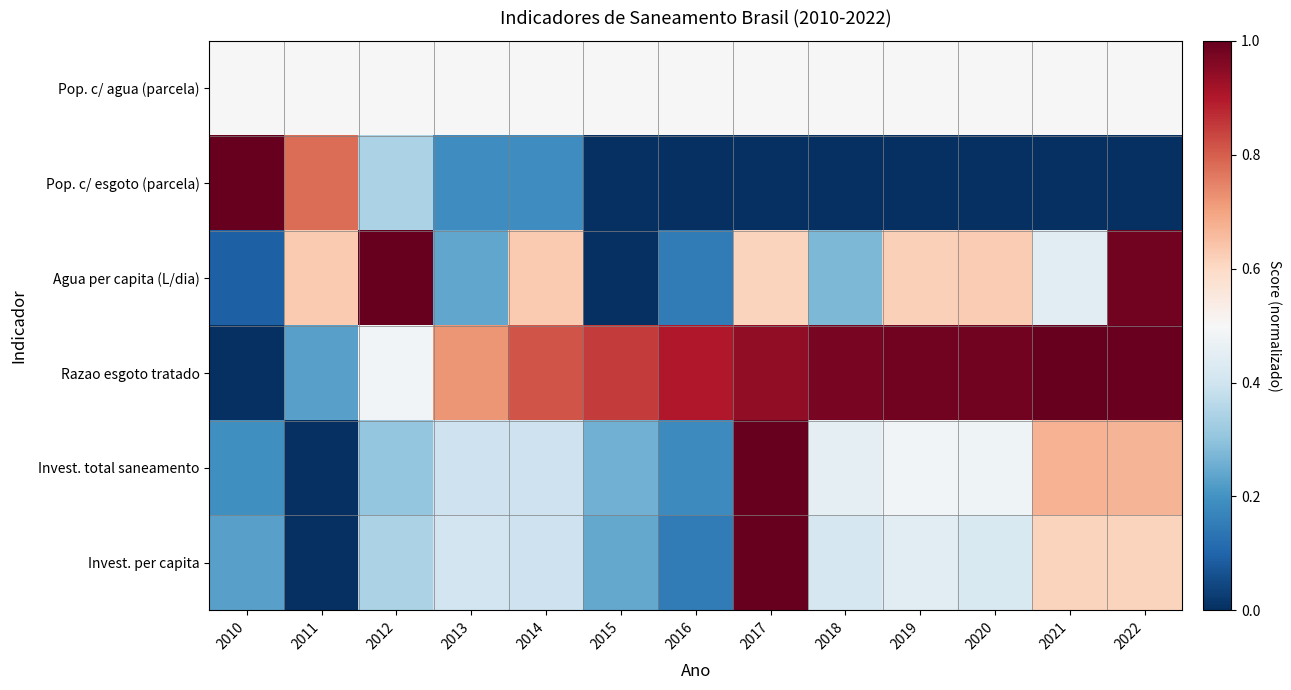

Which series has the widest spread of values?

Pop. c/ esgoto (parcela)